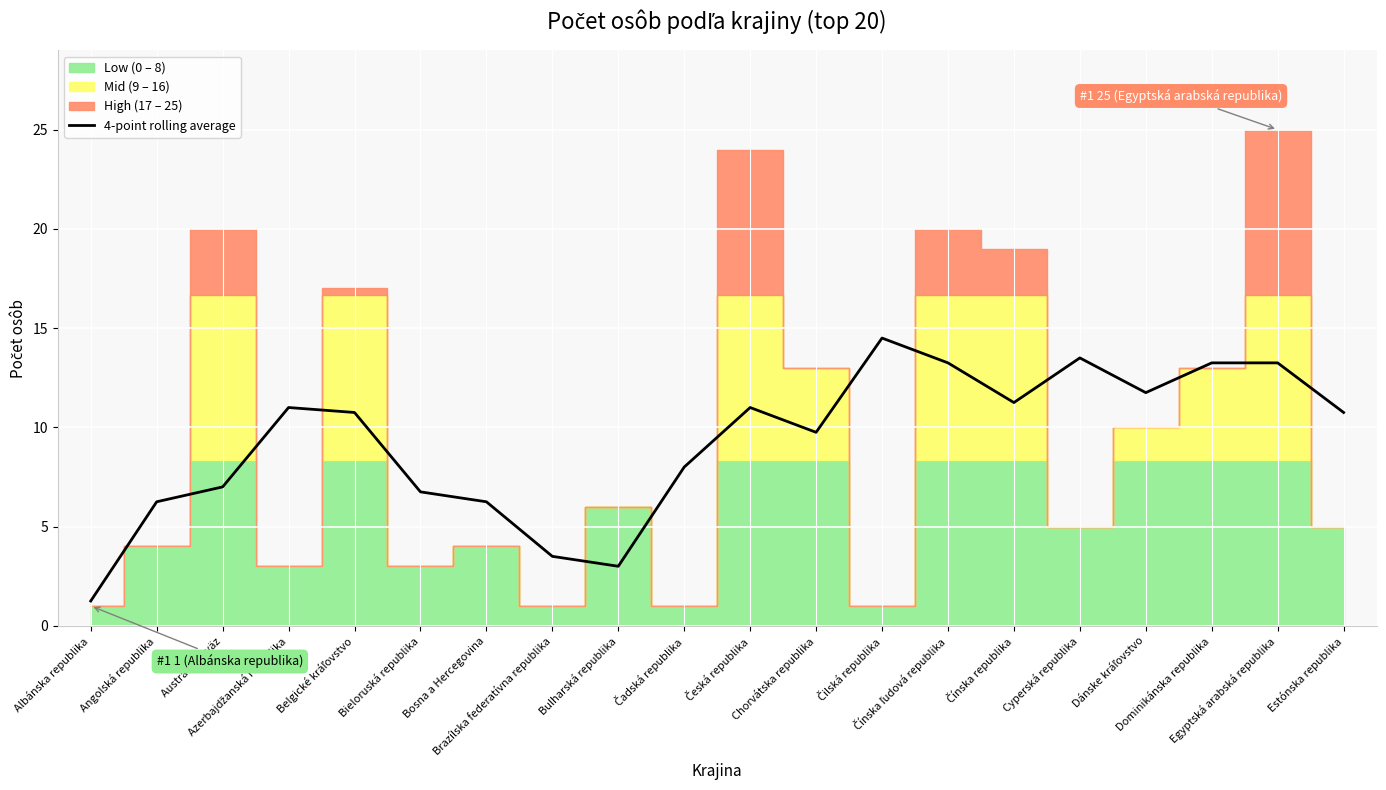

What is the label of the 11th point from the left?

Česká republika